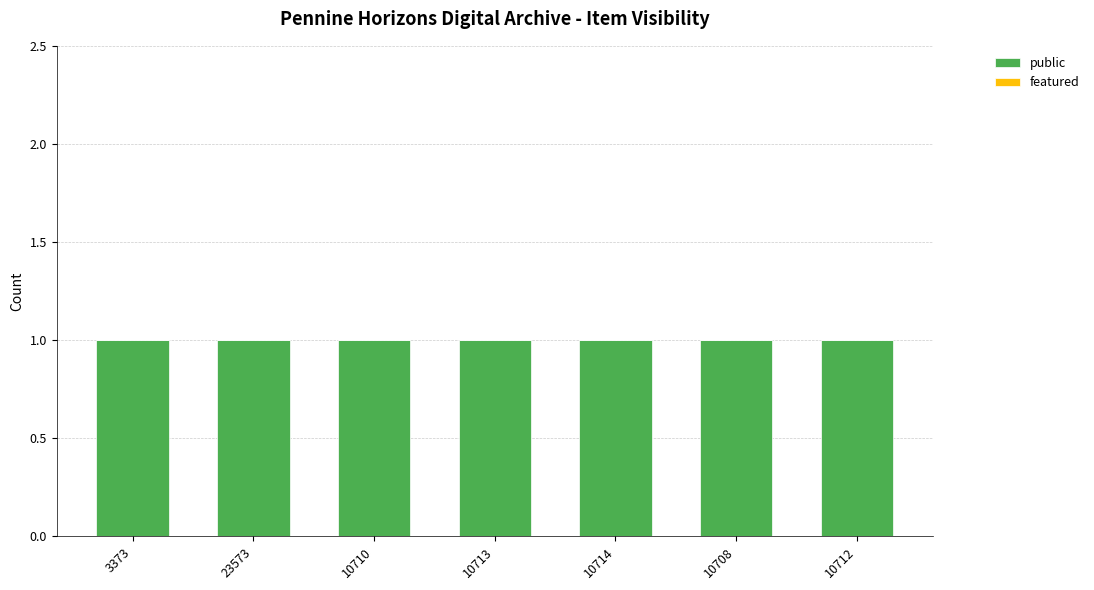

Reading left to right, what are all the values shown in this chart?

public: 3373=1	23573=1	10710=1	10713=1	10714=1	10708=1	10712=1
featured: 3373=0	23573=0	10710=0	10713=0	10714=0	10708=0	10712=0